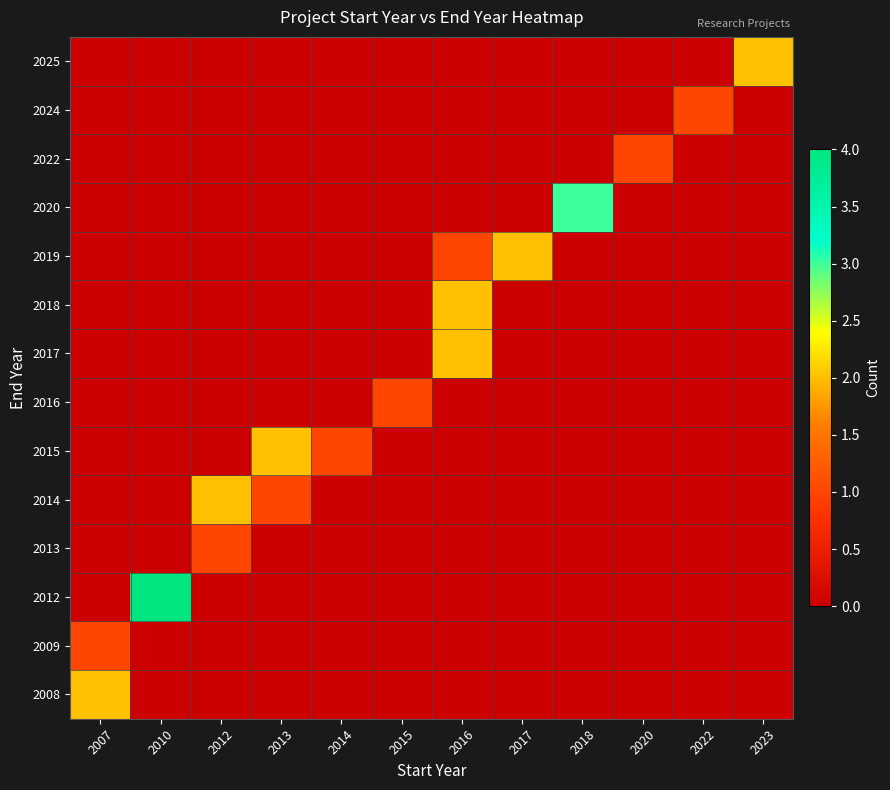

Rank the series at 2018 from highest to lowest value.

2020, 2008, 2009, 2012, 2013, 2014, 2015, 2016, 2017, 2018, 2019, 2022, 2024, 2025